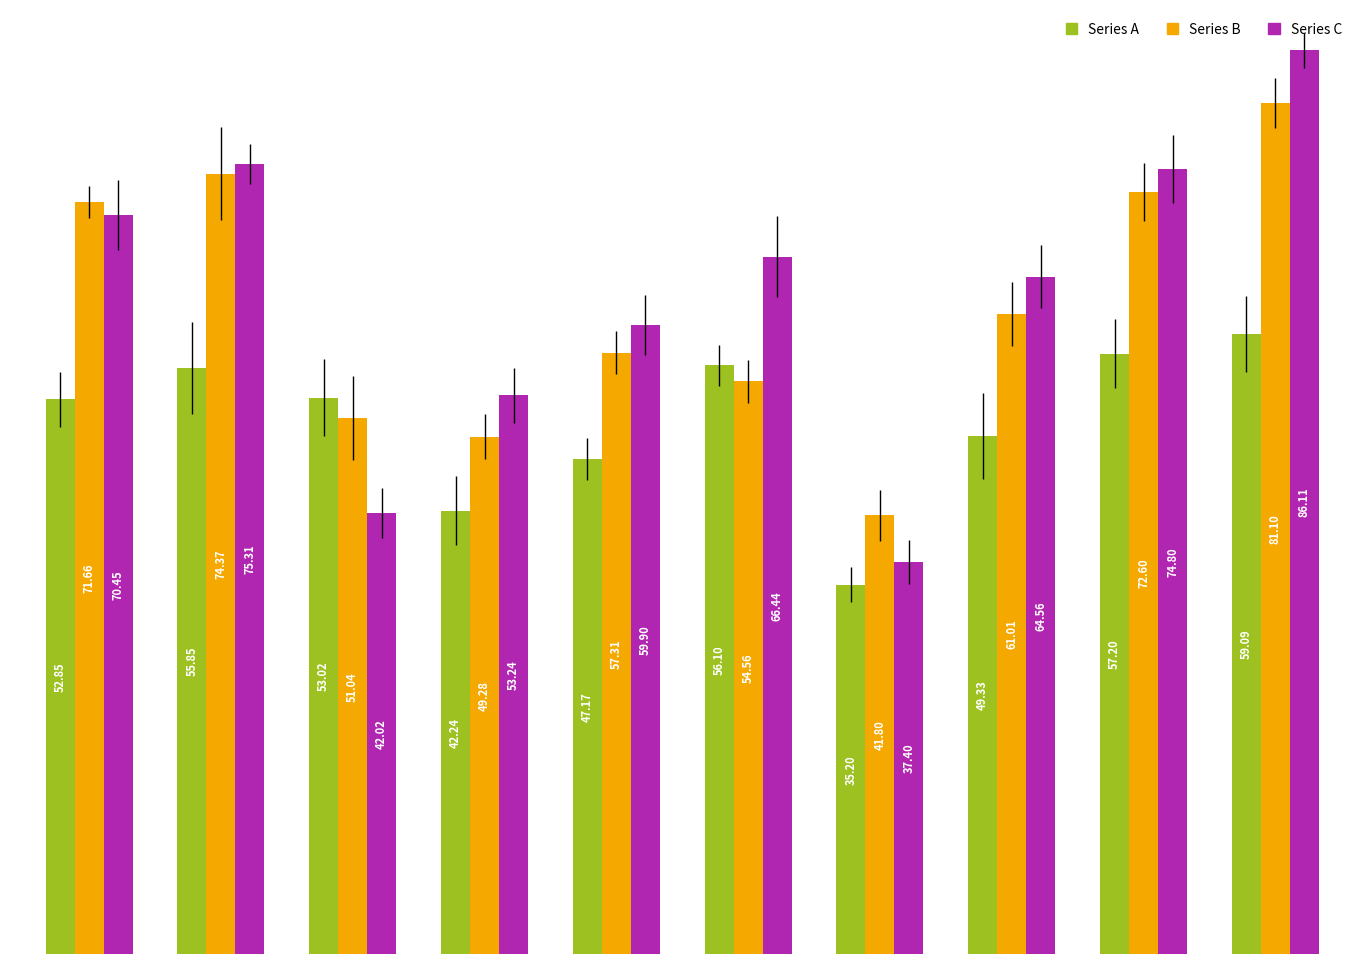

How many bars are there in each group?

3